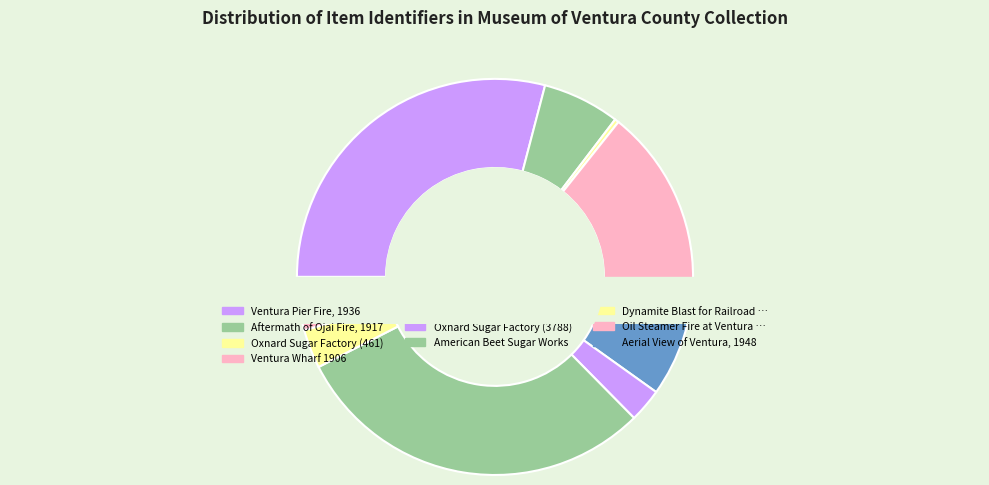

To the nearest percent, what is the difference between the largest and smallest slice percentages?

30%